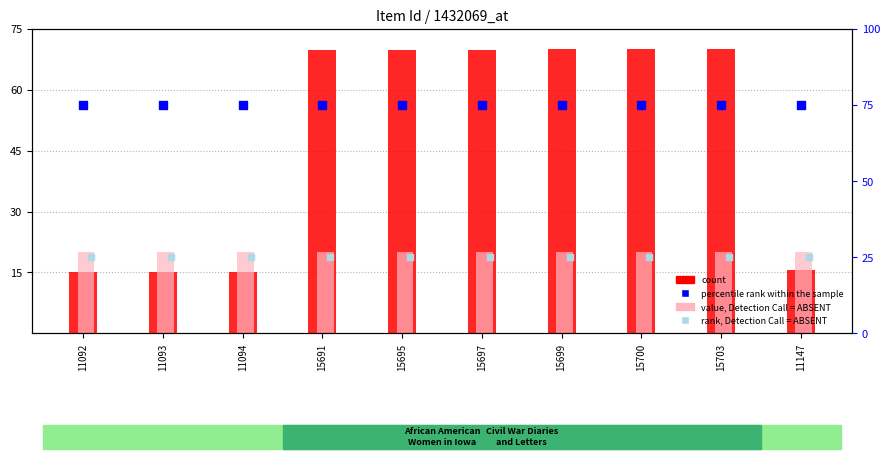

At which category is the sum across all series the highest?

15703